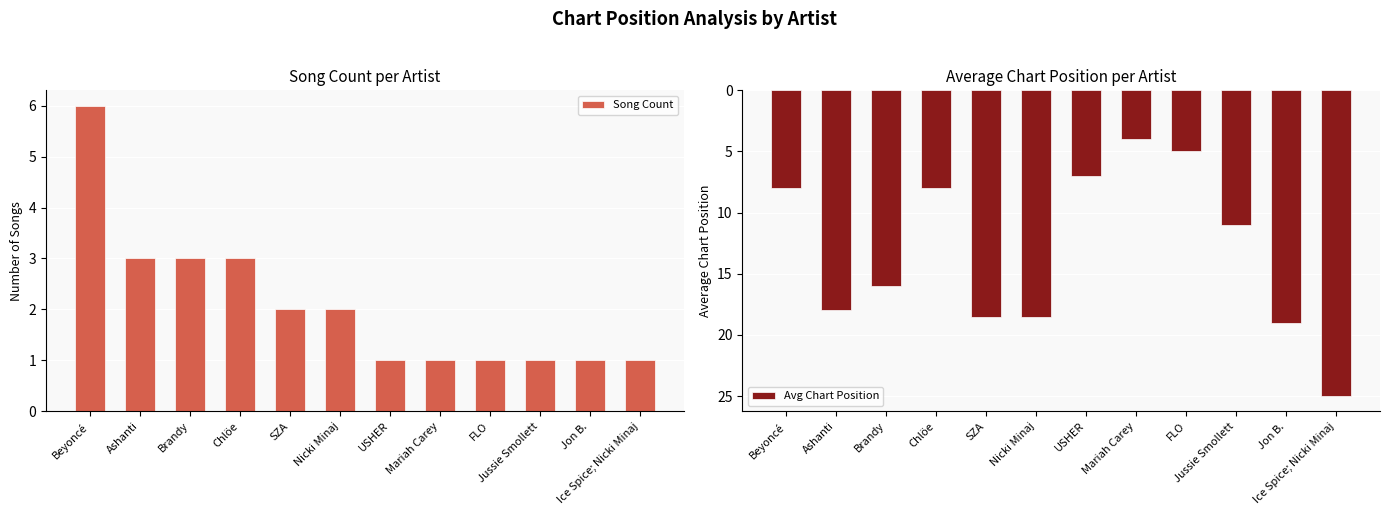

How many groups of bars are there?

12